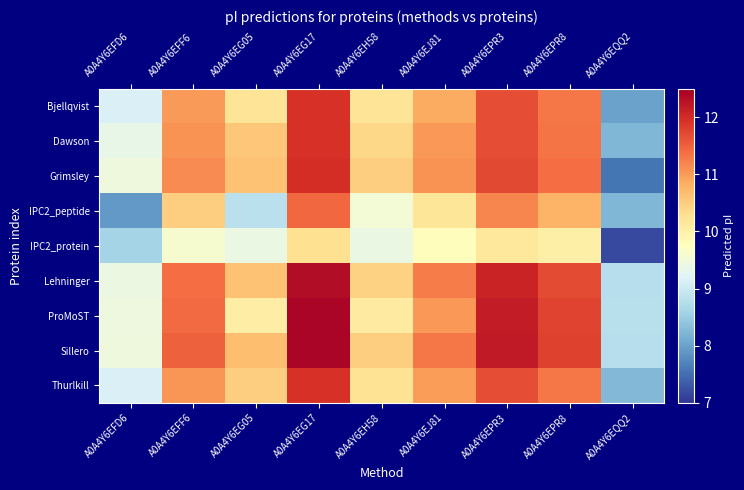

Which label corresponds to the largest value in the chart?

A0A4Y6EG17